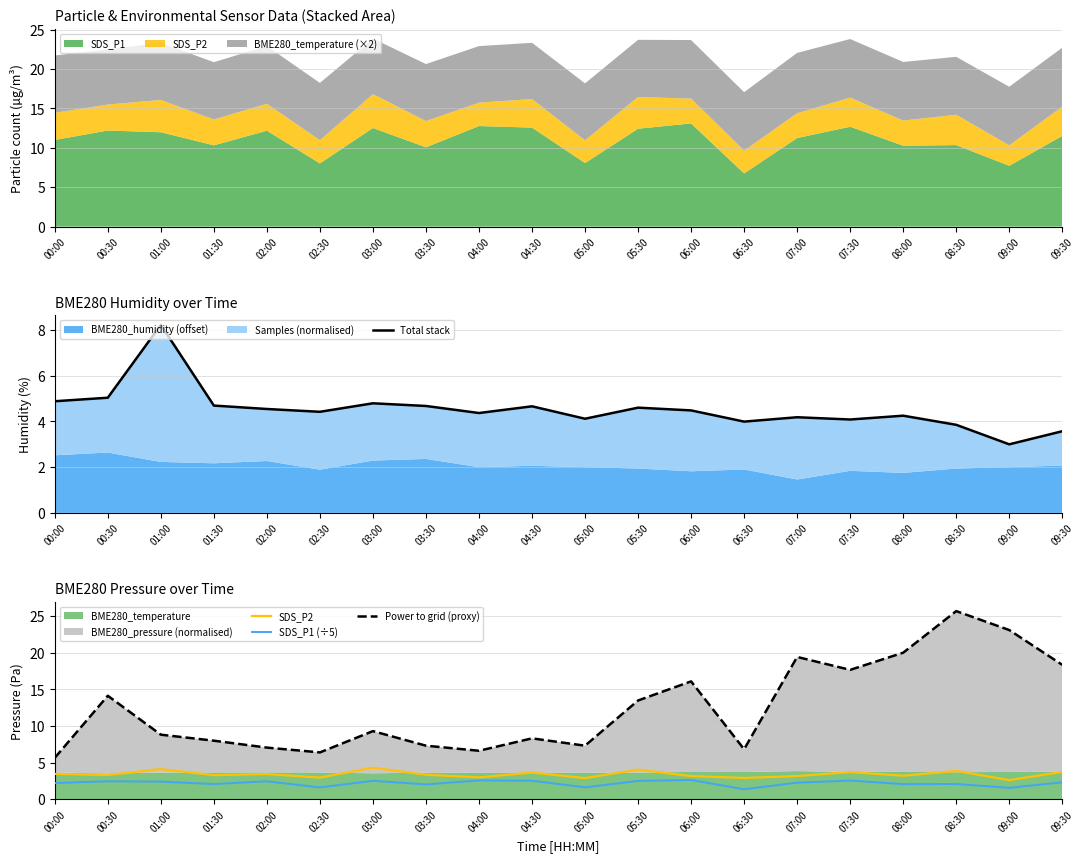

The SDS_P2 series shows 3.5 at 00:00. True or false?

True